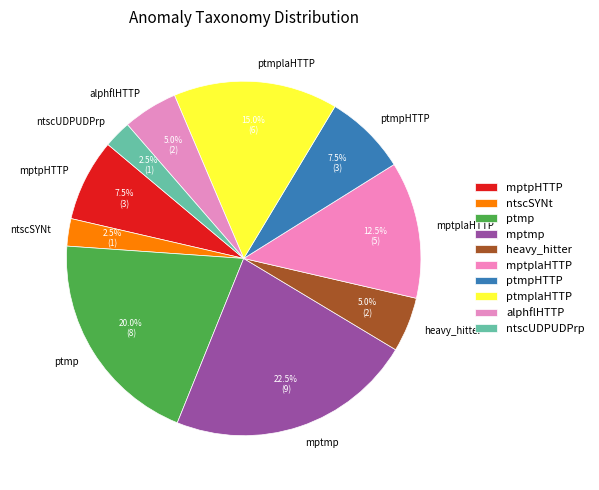

What is the ratio of the value at ptmpHTTP to the value at heavy_hitter?

1.5